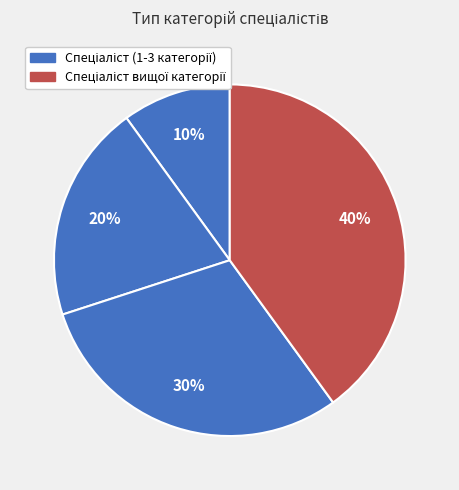

How many slices are in this pie chart?

4